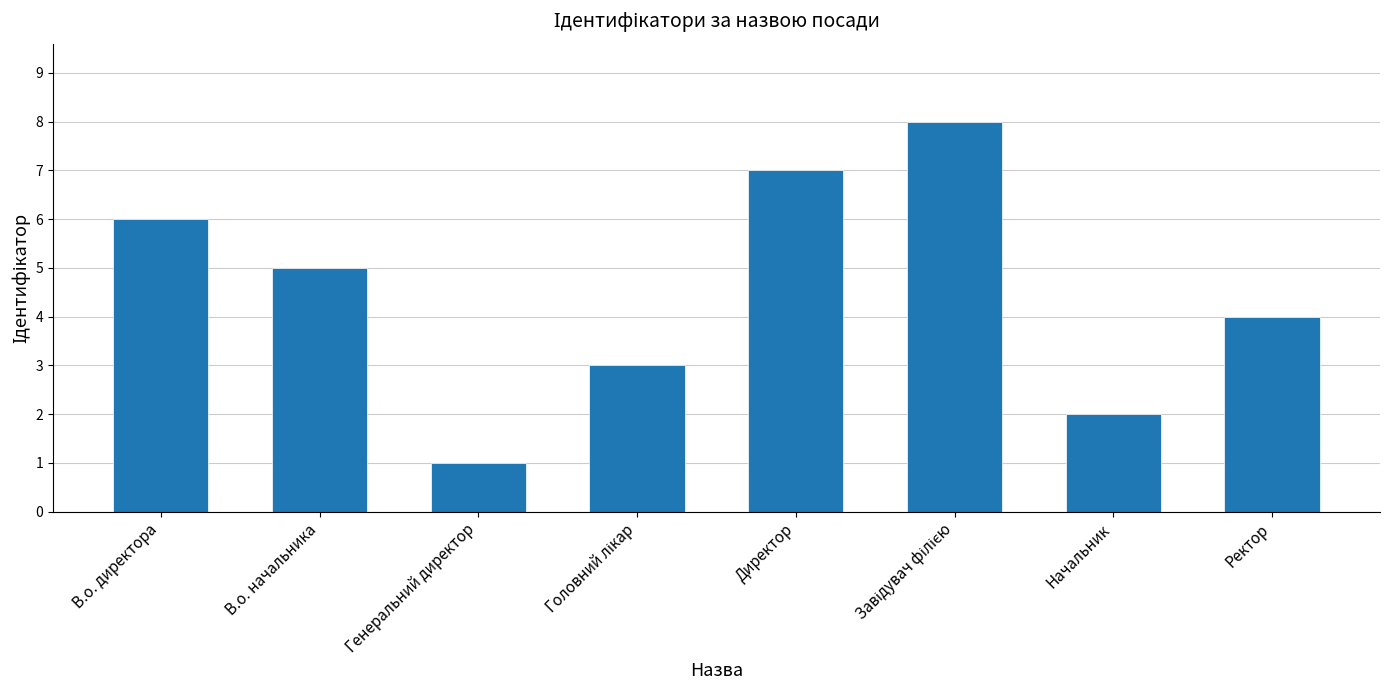

What is the sum of all values?

36